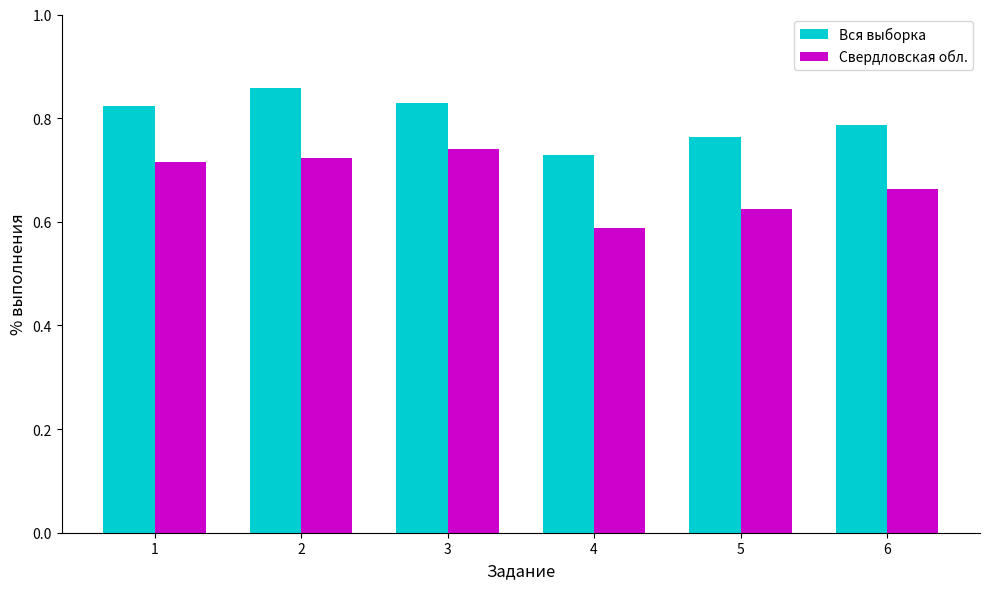

What is the sum of the Вся выборка values at 1 and 6?

1.6